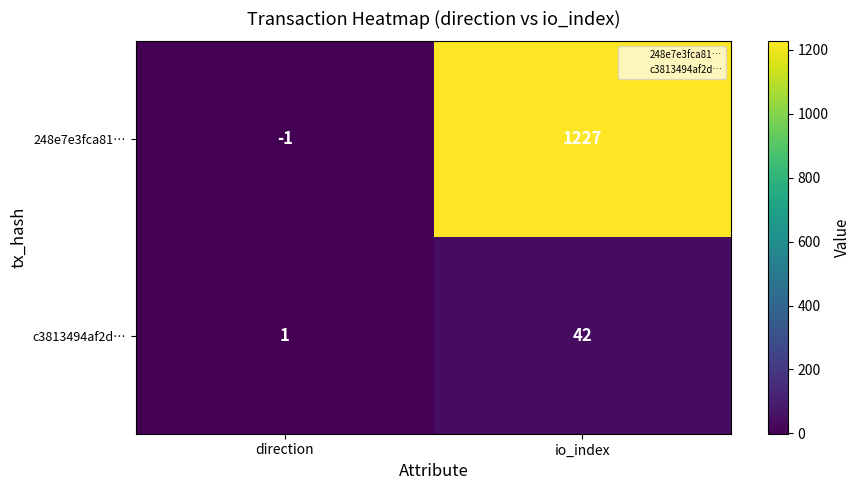

What is the difference between the maximum and minimum values in the c3813494af2d… series?

41